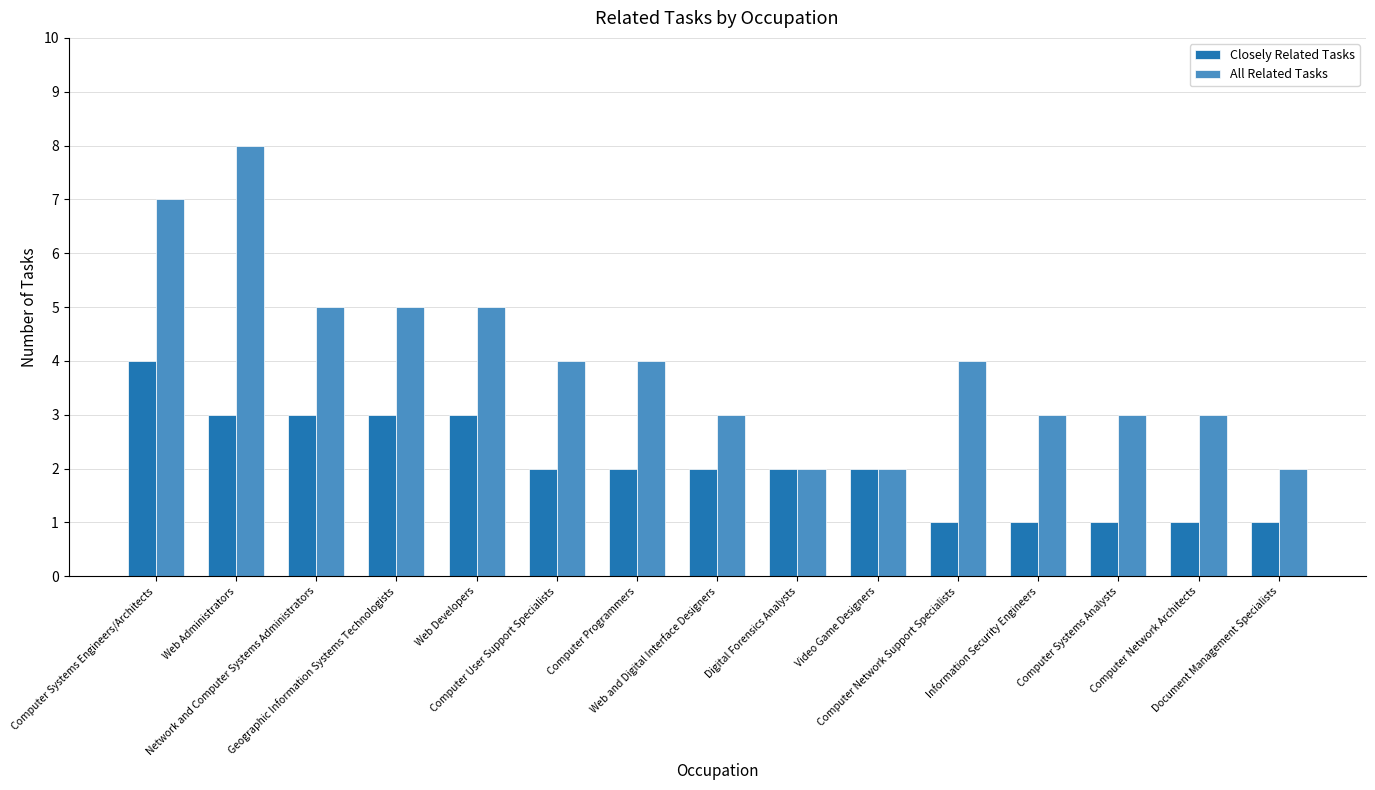

What is the total value across all series at Computer User Support Specialists?

6